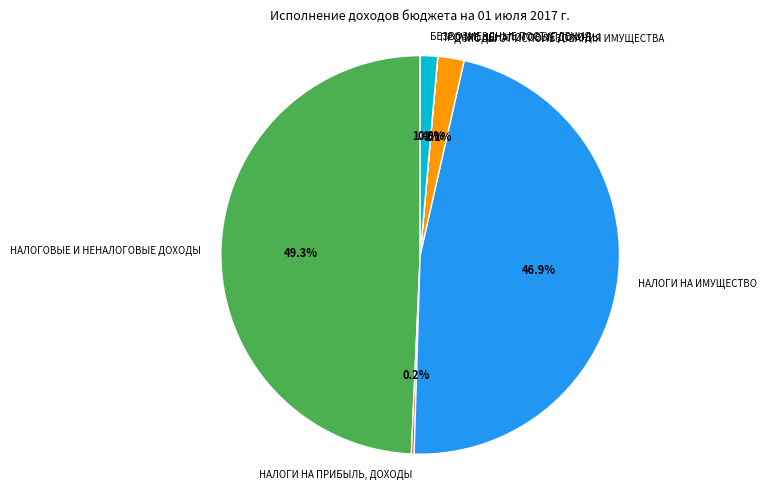

To the nearest percent, what portion does ДОХОДЫ ОТ ИСПОЛЬЗОВАНИЯ ИМУЩЕСТВА represent?

2%